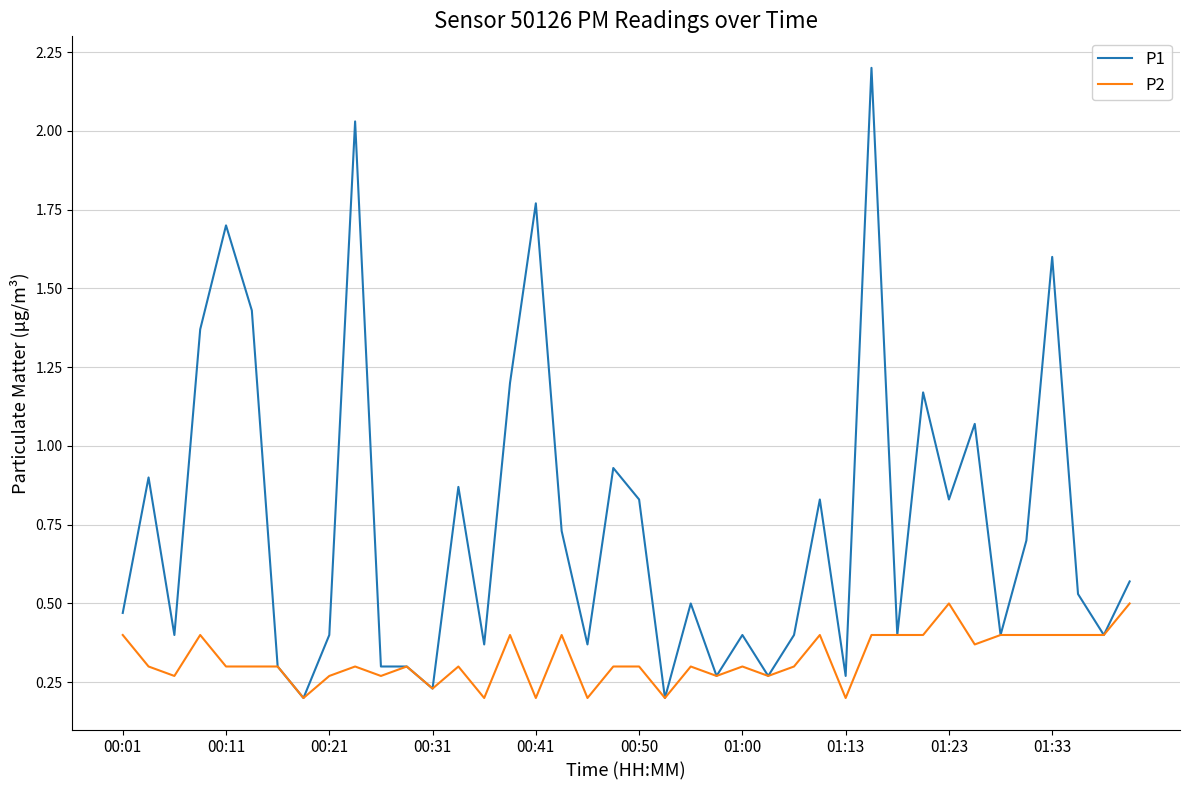

What is the greatest value displayed?

2.2